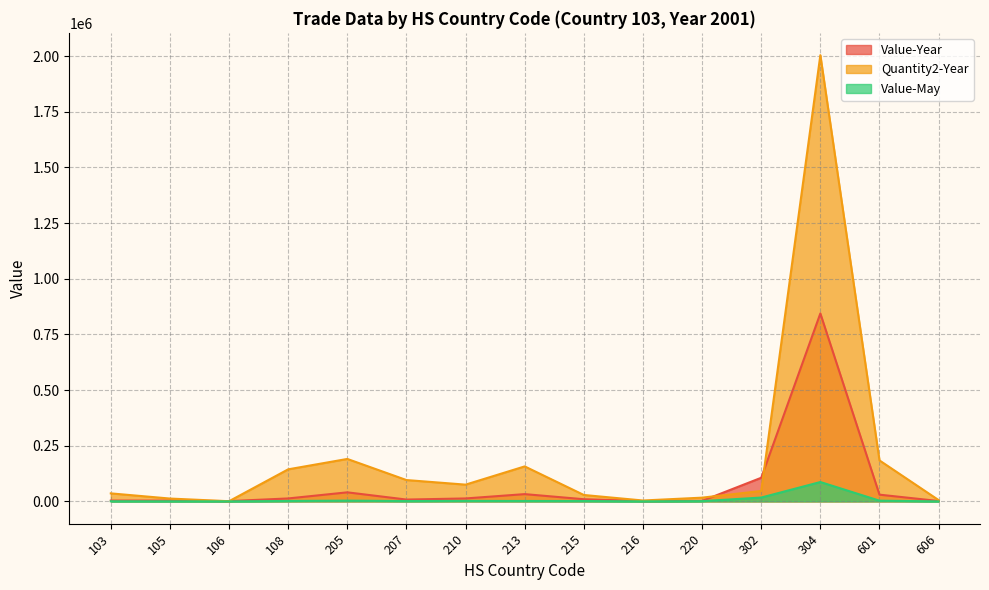

List the series in order of their overall mean, highest first.

Quantity2-Year, Value-Year, Value-May